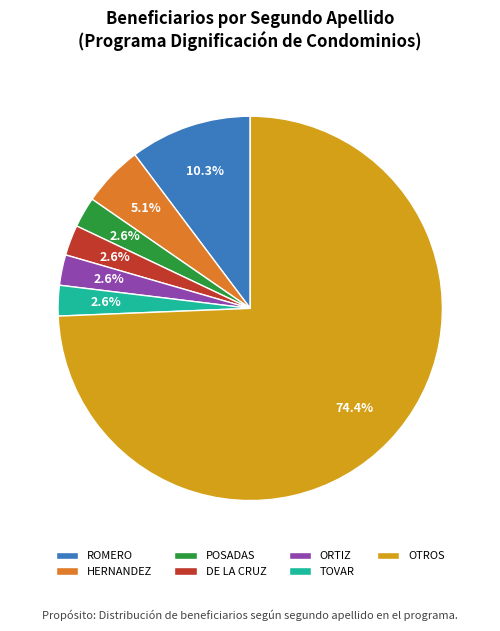

What is the ratio of the value at HERNANDEZ to the value at ORTIZ?

2.0